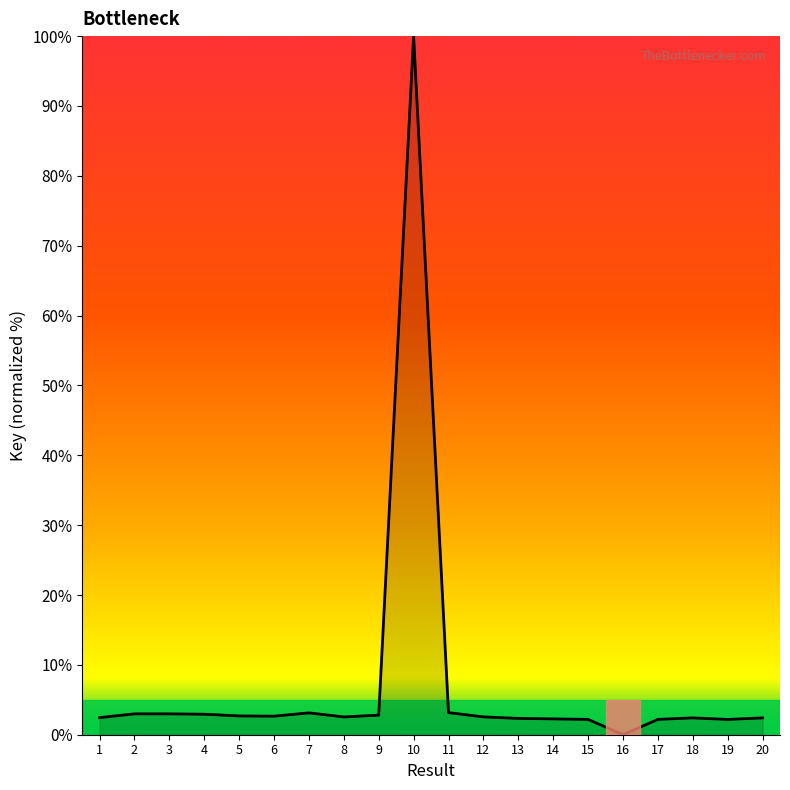

What is the greatest value displayed?

100.0